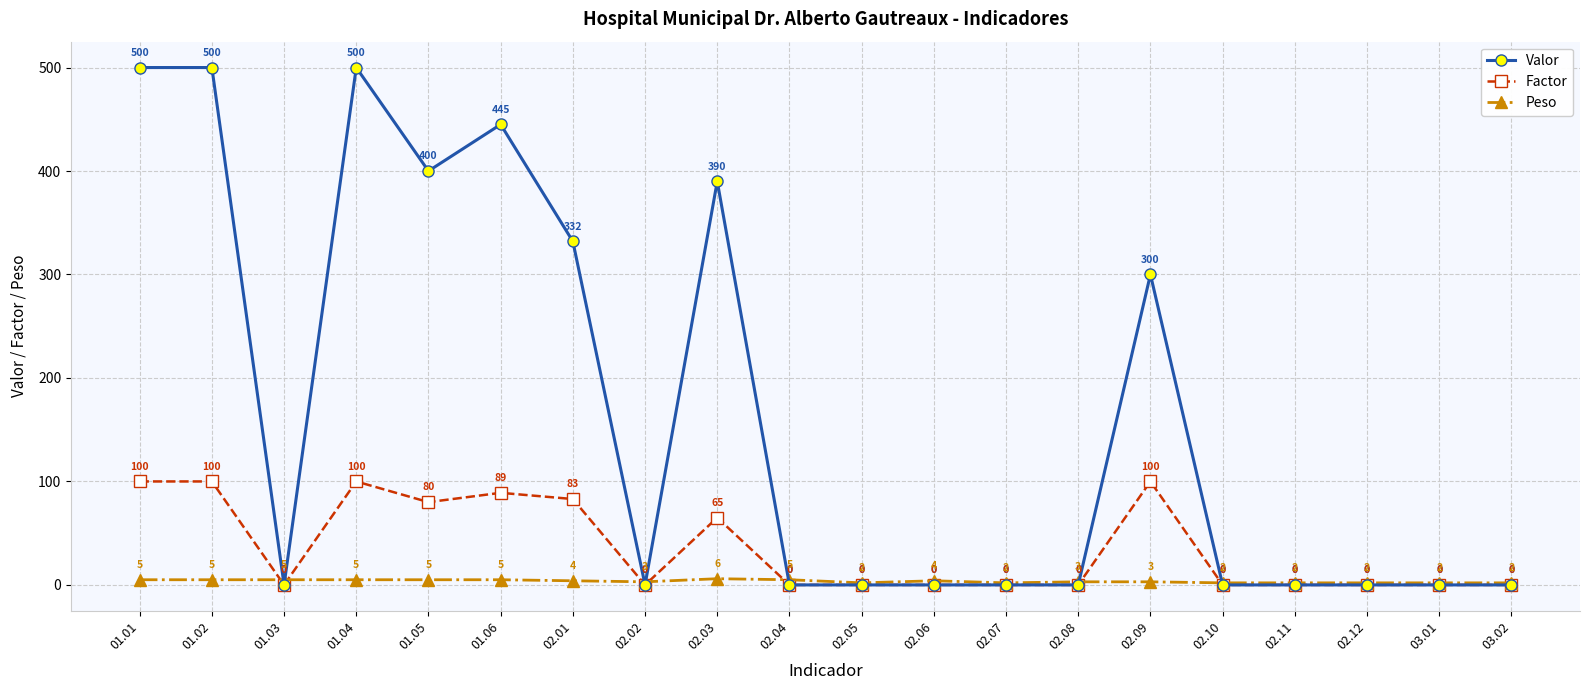

What is the difference between the Factor values at 01.05 and 02.03?

15